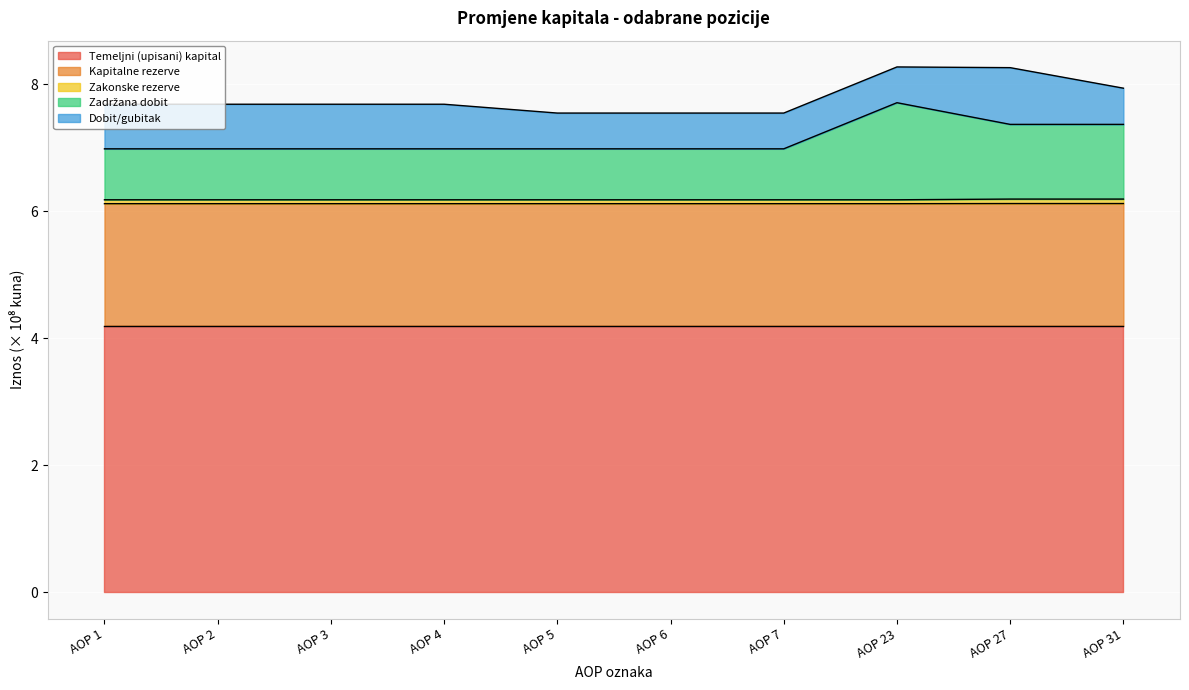

The value of Temeljni (upisani) kapital at AOP 23 is 4.2. True or false?

True